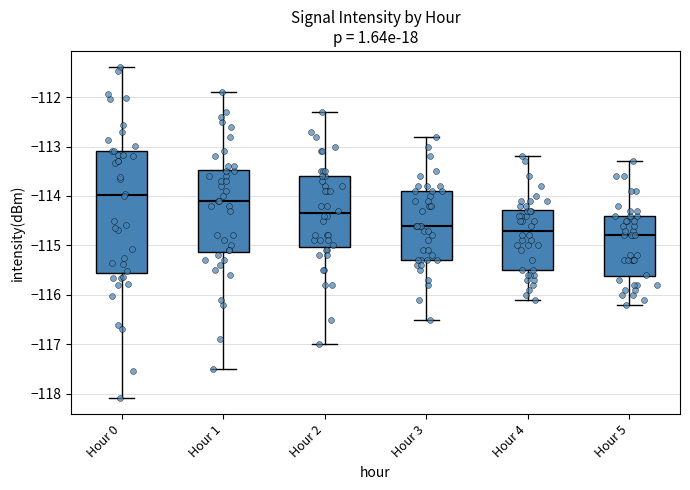

Where is the upper edge of the box for Hour 0 on the y-axis? The values are not printed on the chart, so give them approximately, as read against the axis.

-113.1